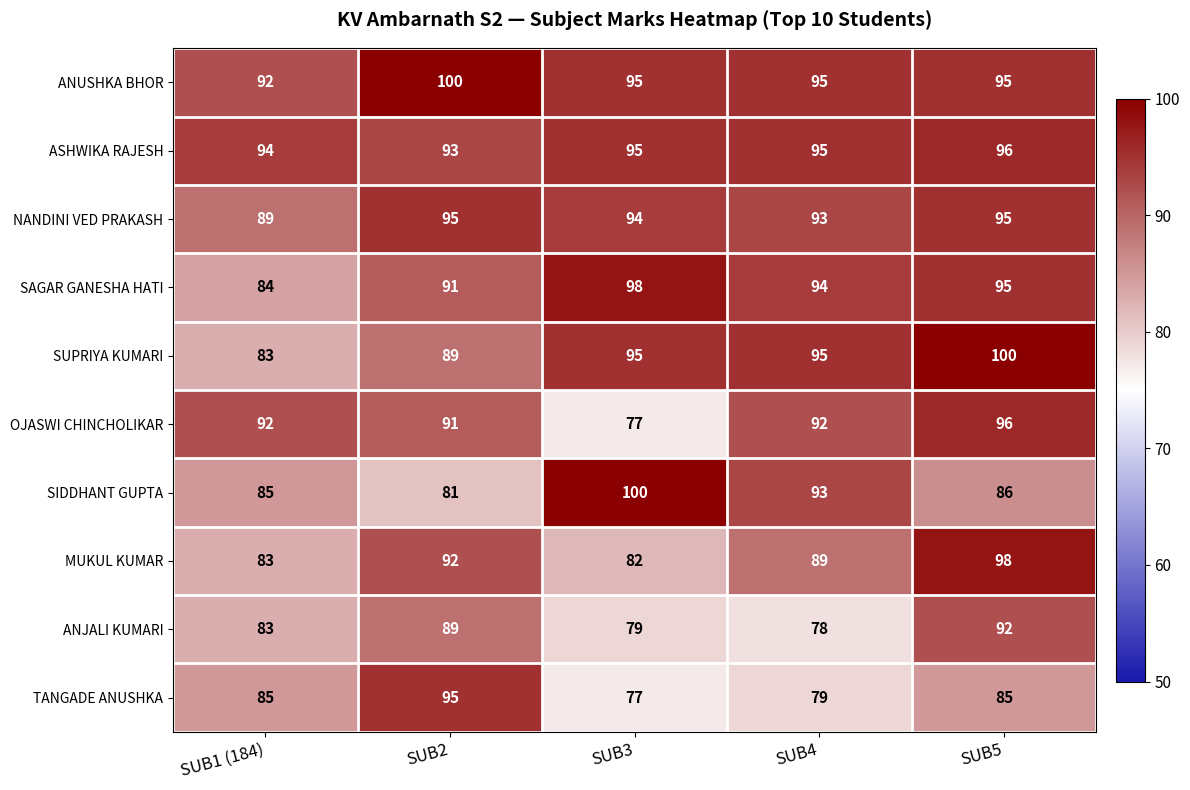

What is the minimum value for ASHWIKA RAJESH?

93